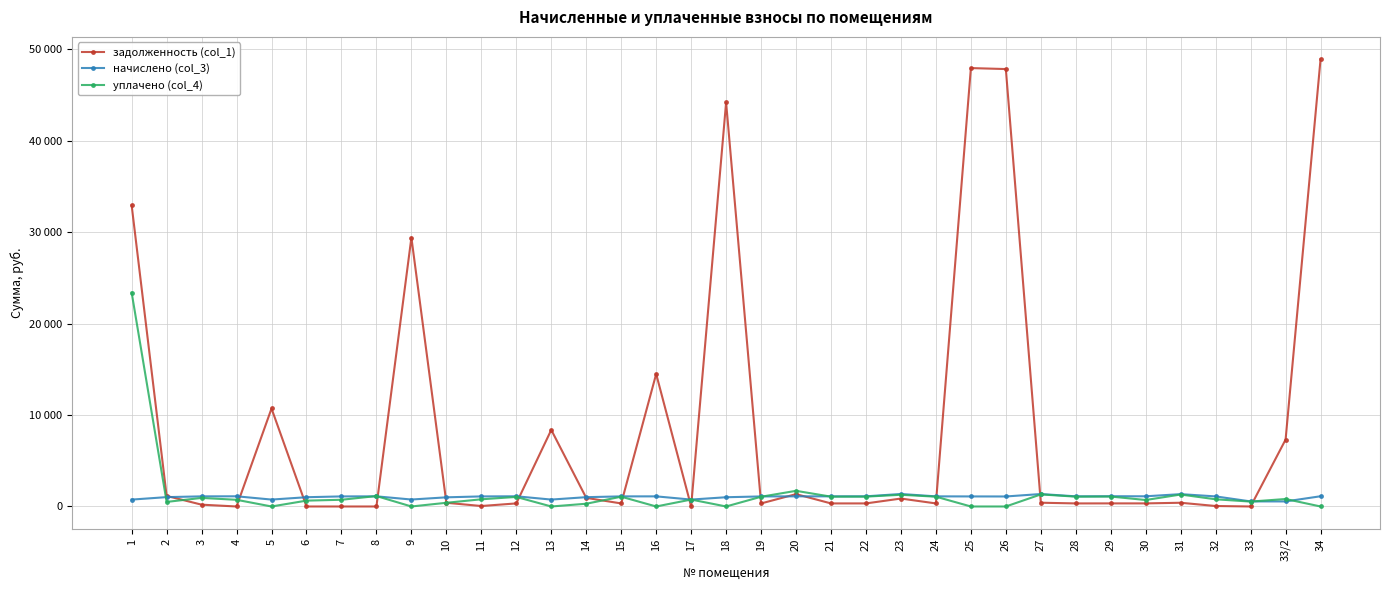

What is the sum of all уплачено (col_4) values?

47341.6